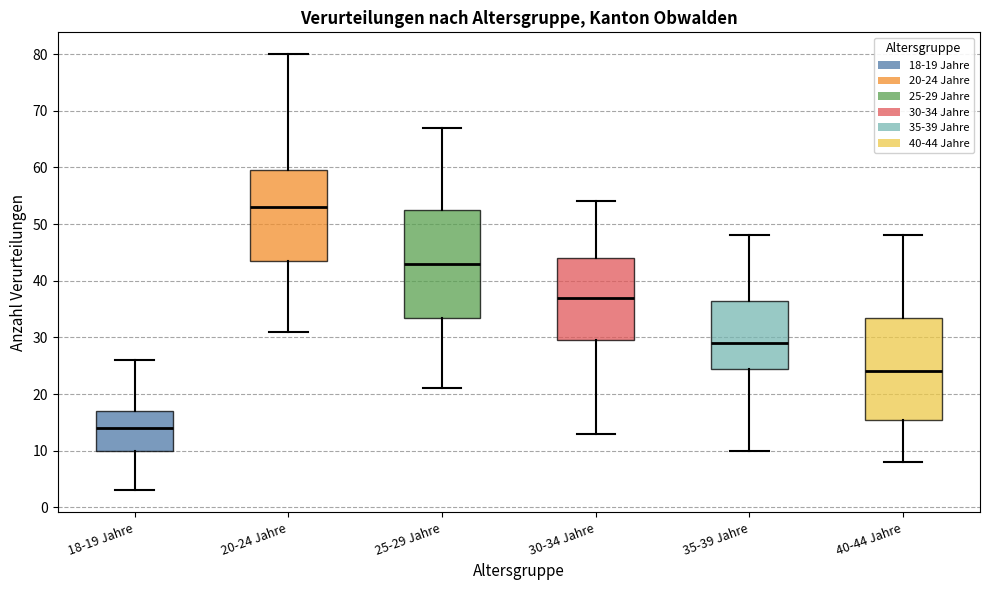

Which box's median line is the lowest?

18-19 Jahre